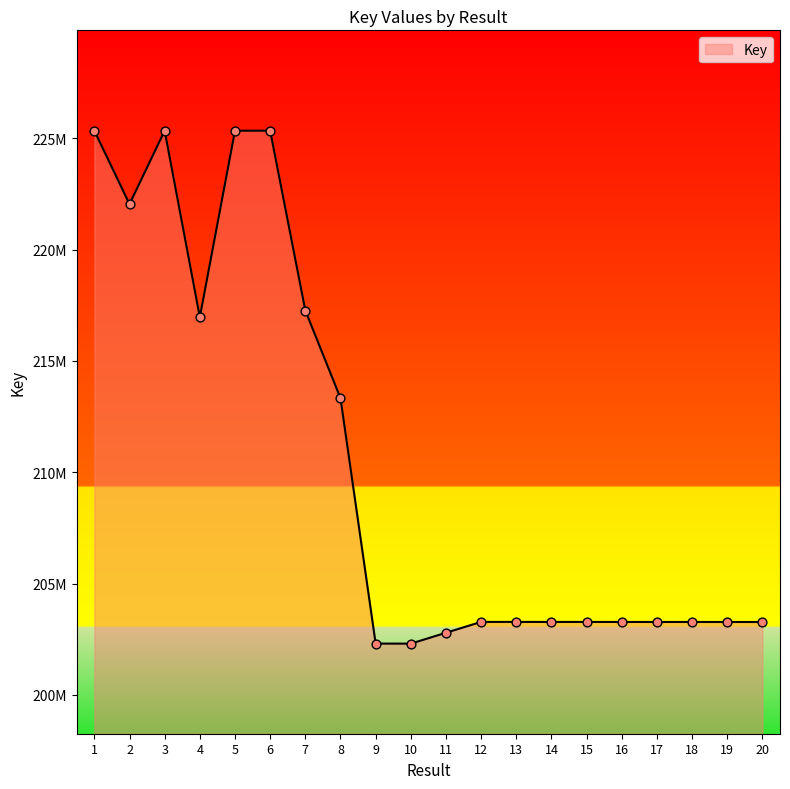

Approximately how many times larger is the value at 17 compared to 10?

1.0